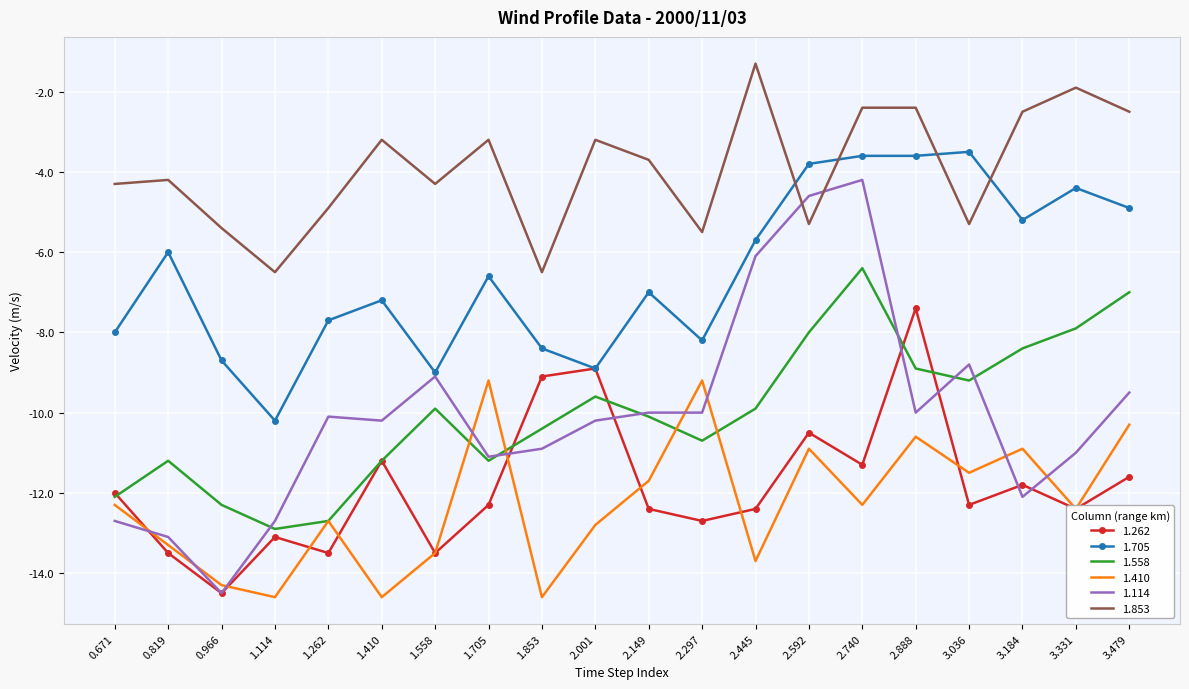

Reading left to right, what are all the values shown in this chart?

1.262: 0.671=-12.0	0.819=-13.5	0.966=-14.5	1.114=-13.1	1.262=-13.5	1.410=-11.2	1.558=-13.5	1.705=-12.3	1.853=-9.1	2.001=-8.9	2.149=-12.4	2.297=-12.7	2.445=-12.4	2.592=-10.5	2.740=-11.3	2.888=-7.4	3.036=-12.3	3.184=-11.8	3.331=-12.4	3.479=-11.6
1.705: 0.671=-8.0	0.819=-6.0	0.966=-8.7	1.114=-10.2	1.262=-7.7	1.410=-7.2	1.558=-9.0	1.705=-6.6	1.853=-8.4	2.001=-8.9	2.149=-7.0	2.297=-8.2	2.445=-5.7	2.592=-3.8	2.740=-3.6	2.888=-3.6	3.036=-3.5	3.184=-5.2	3.331=-4.4	3.479=-4.9
1.558: 0.671=-12.1	0.819=-11.2	0.966=-12.3	1.114=-12.9	1.262=-12.7	1.410=-11.2	1.558=-9.9	1.705=-11.2	1.853=-10.4	2.001=-9.6	2.149=-10.1	2.297=-10.7	2.445=-9.9	2.592=-8.0	2.740=-6.4	2.888=-8.9	3.036=-9.2	3.184=-8.4	3.331=-7.9	3.479=-7.0
1.410: 0.671=-12.3	0.819=-13.3	0.966=-14.3	1.114=-14.6	1.262=-12.7	1.410=-14.6	1.558=-13.5	1.705=-9.2	1.853=-14.6	2.001=-12.8	2.149=-11.7	2.297=-9.2	2.445=-13.7	2.592=-10.9	2.740=-12.3	2.888=-10.6	3.036=-11.5	3.184=-10.9	3.331=-12.4	3.479=-10.3
1.114: 0.671=-12.7	0.819=-13.1	0.966=-14.5	1.114=-12.7	1.262=-10.1	1.410=-10.2	1.558=-9.1	1.705=-11.1	1.853=-10.9	2.001=-10.2	2.149=-10.0	2.297=-10.0	2.445=-6.1	2.592=-4.6	2.740=-4.2	2.888=-10.0	3.036=-8.8	3.184=-12.1	3.331=-11.0	3.479=-9.5
1.853: 0.671=-4.3	0.819=-4.2	0.966=-5.4	1.114=-6.5	1.262=-4.9	1.410=-3.2	1.558=-4.3	1.705=-3.2	1.853=-6.5	2.001=-3.2	2.149=-3.7	2.297=-5.5	2.445=-1.3	2.592=-5.3	2.740=-2.4	2.888=-2.4	3.036=-5.3	3.184=-2.5	3.331=-1.9	3.479=-2.5